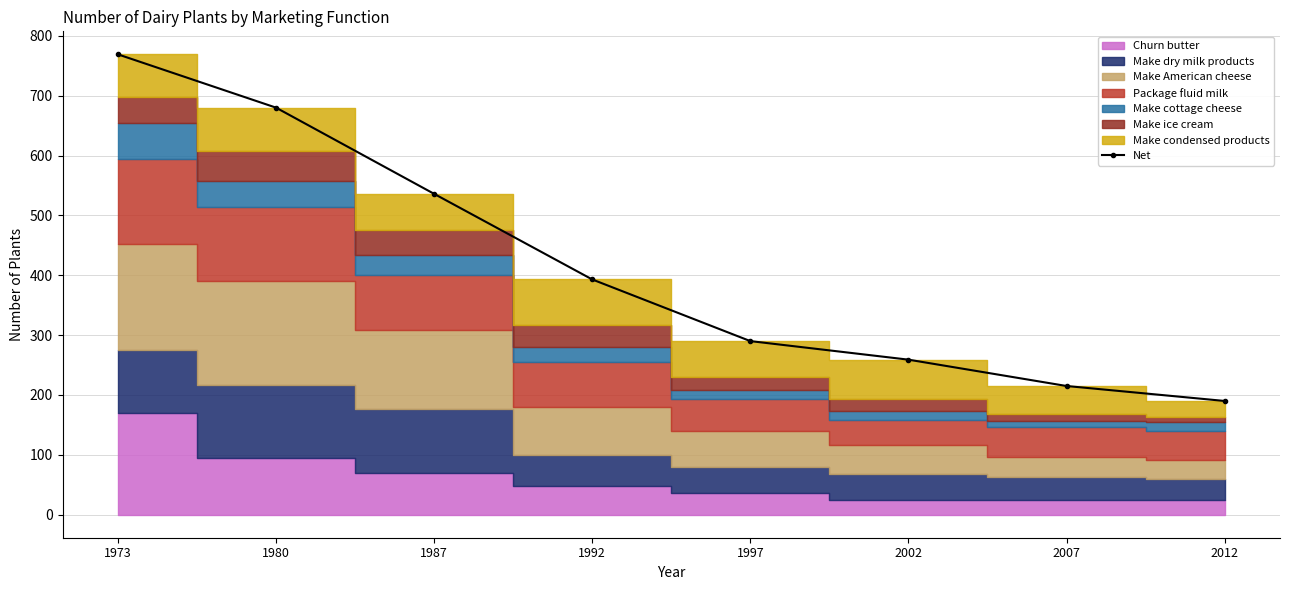

How many lines are shown in the chart?

1